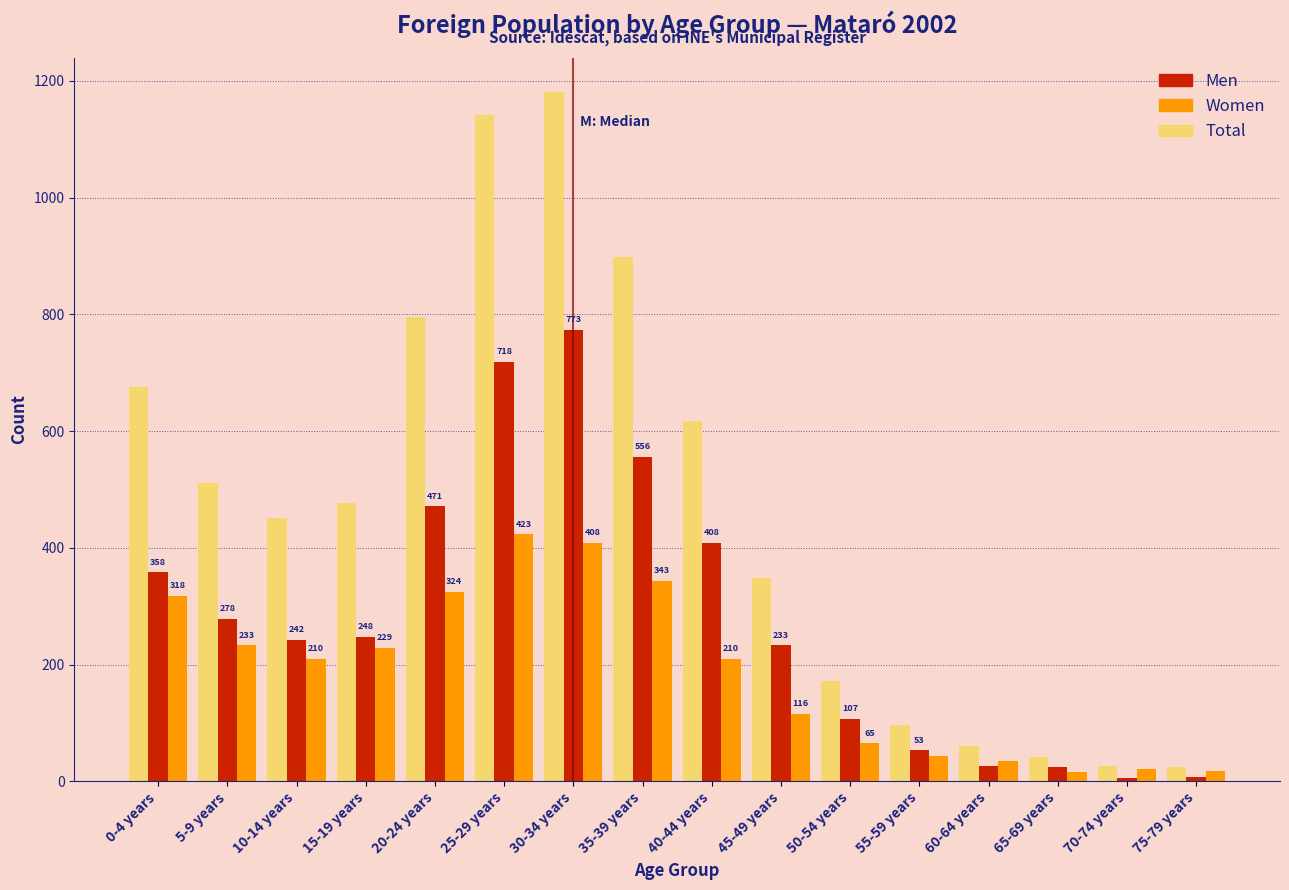

Which series has the widest spread of values?

Total